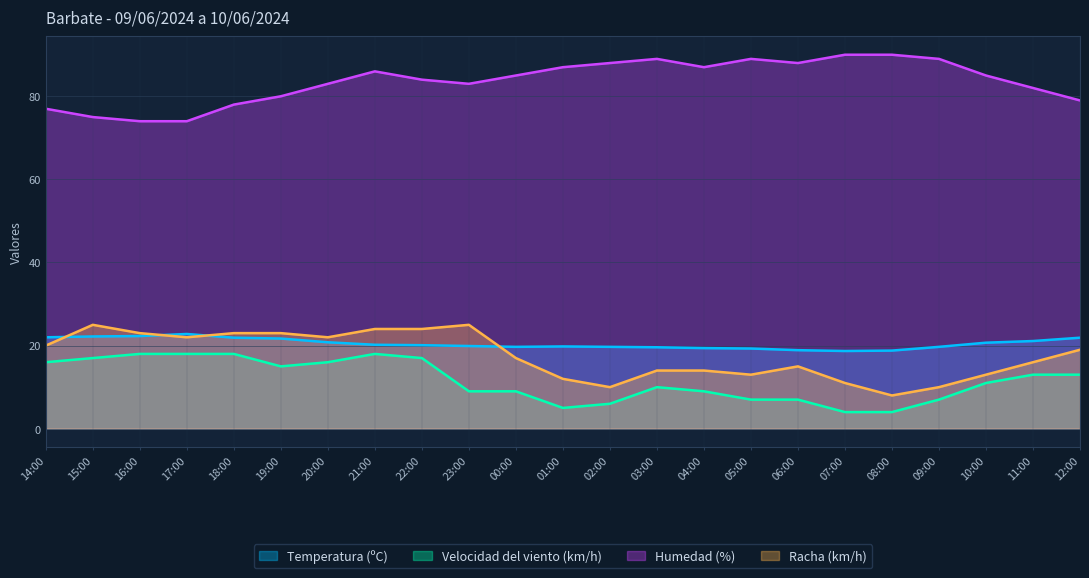

In Temperatura (ºC), how many points are higher than both neighbors (excluding endpoints)?

2